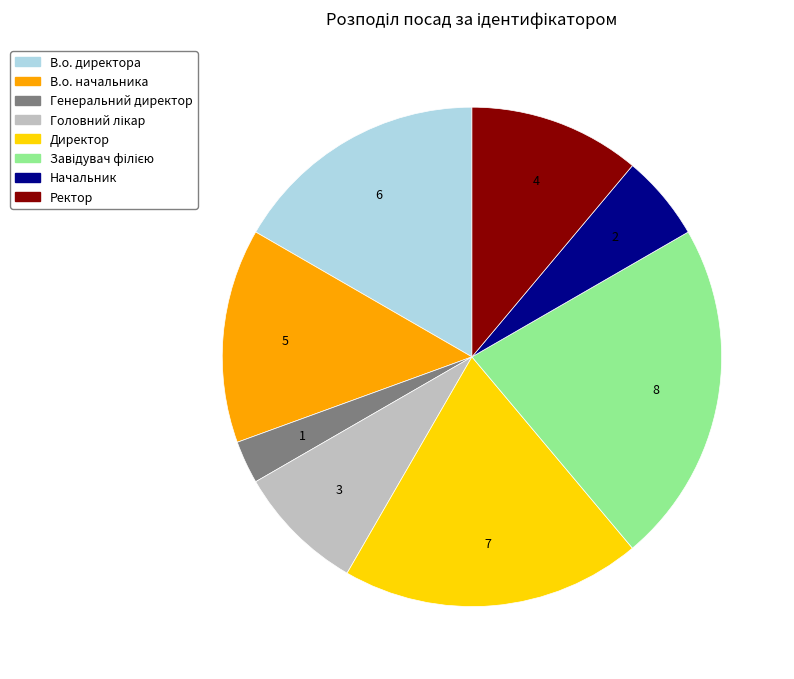

How many slices are in this pie chart?

8